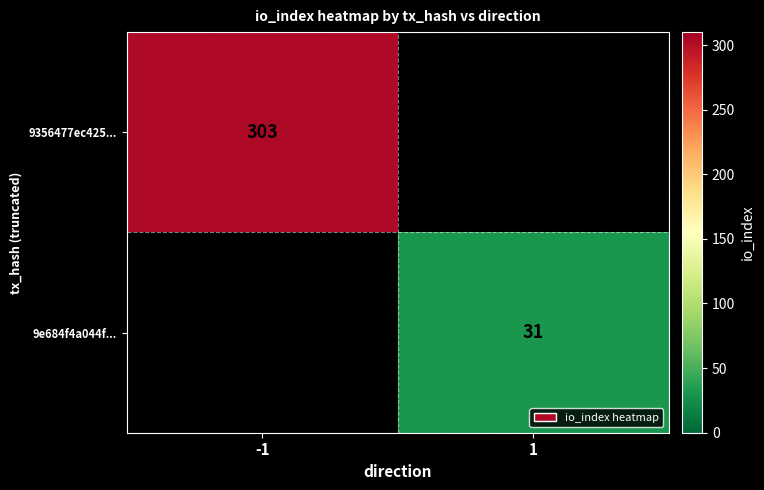

Is the value of 9356477ec425... at -1 greater than the value of 9e684f4a044f... at 1?

Yes